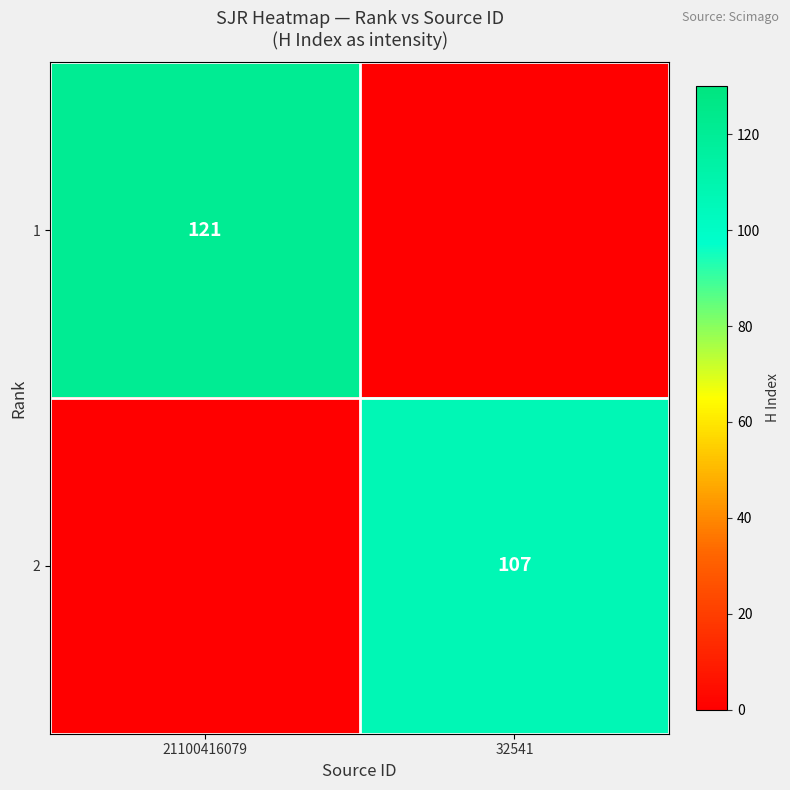

Is it true that 1 equals 121 at 21100416079?

True